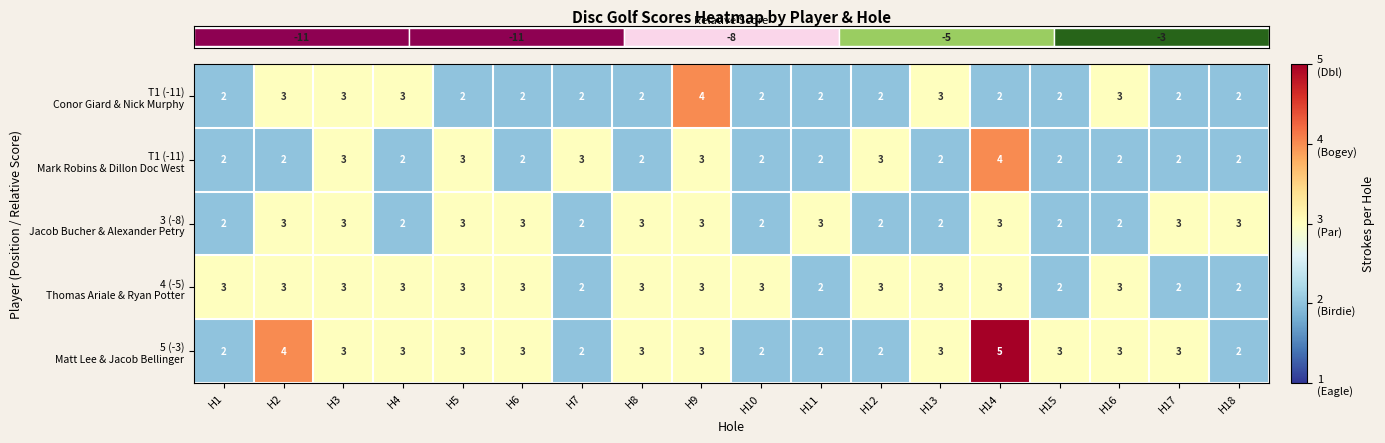

At which category is the sum across all series the highest?

H14